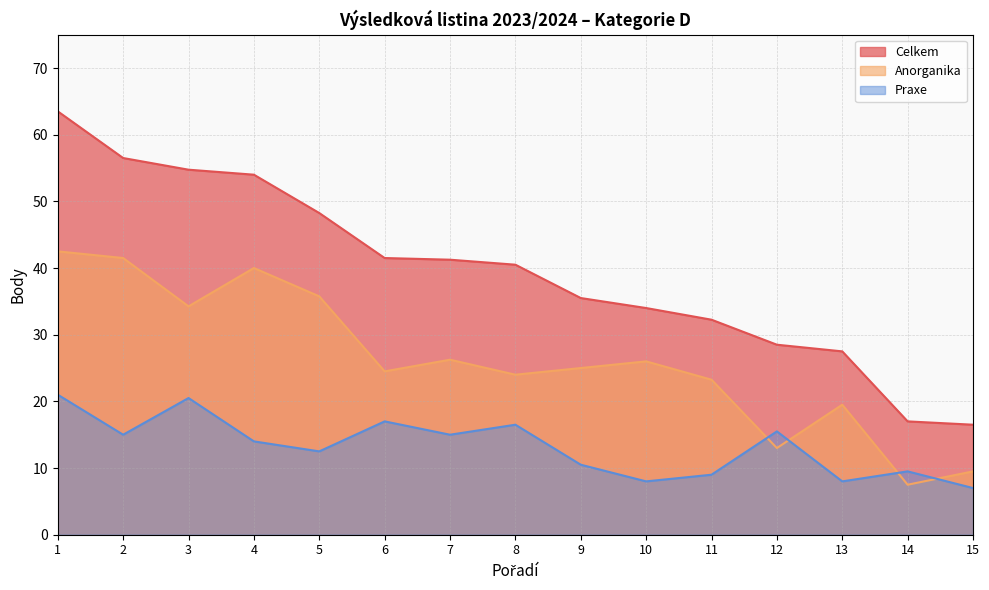

True or false: Anorganika and Celkem intersect in this chart.

False